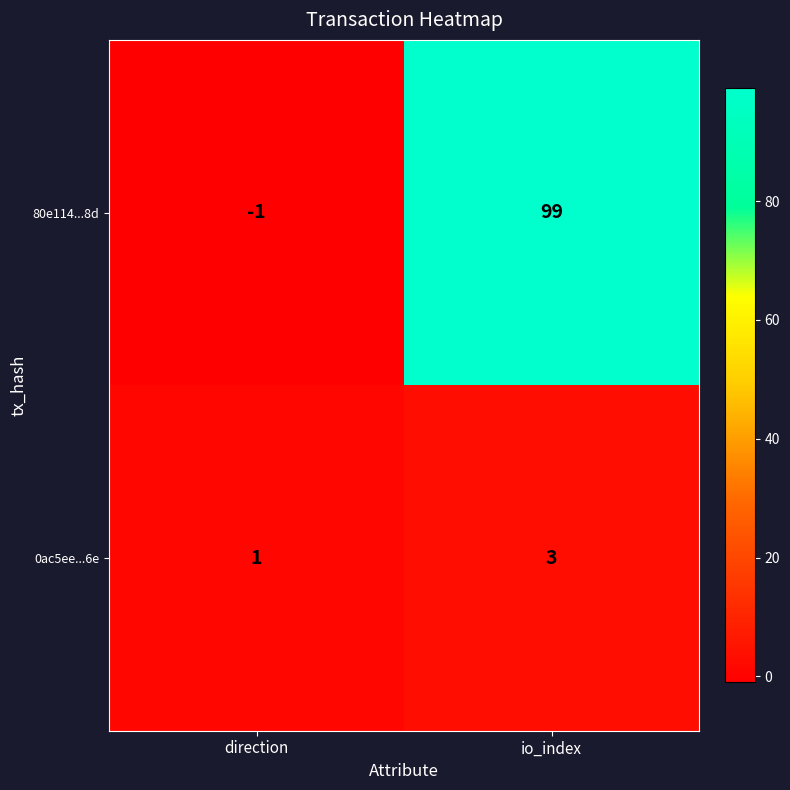

Is it true that 80e114...8d equals 57 at io_index?

False